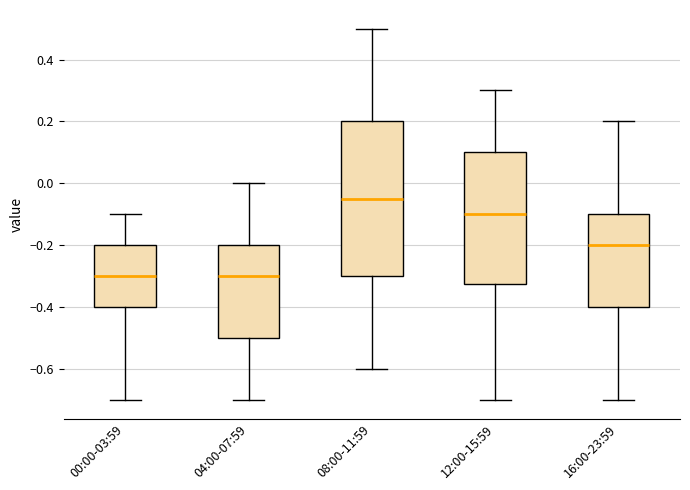

Which box is the tallest, from its lower edge to its upper edge?

08:00-11:59